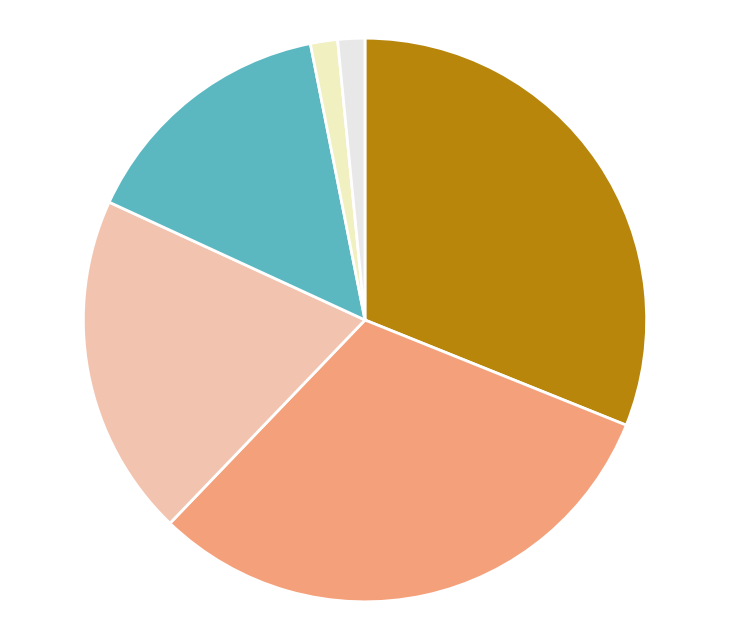

Does any single category account for the majority?

No